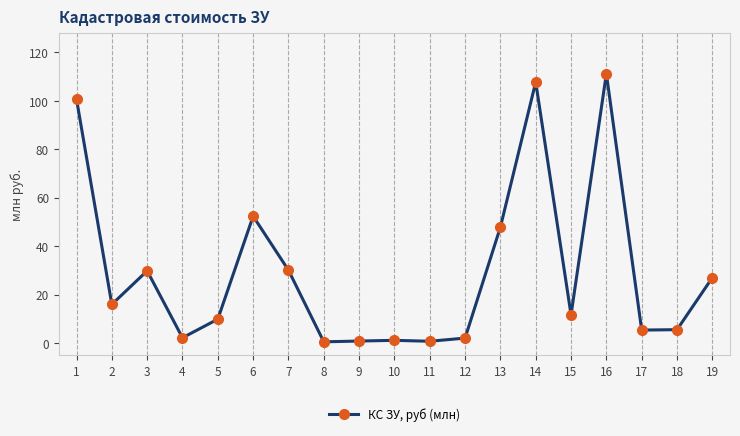

What is the smallest value displayed?

0.5